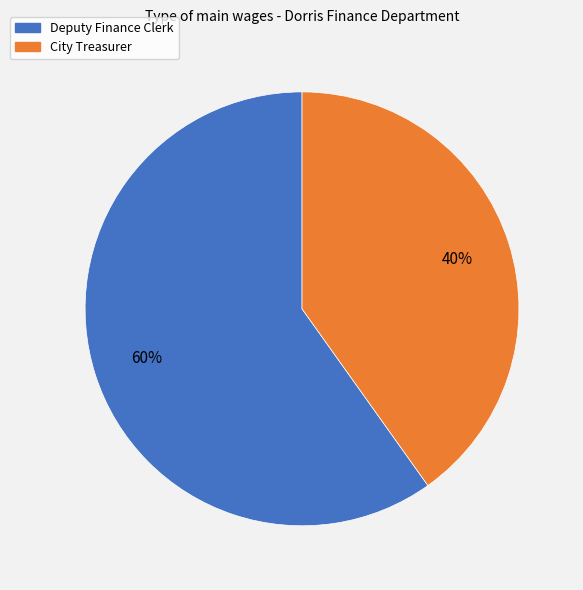

To the nearest percent, what is the difference between the largest and smallest slice percentages?

20%